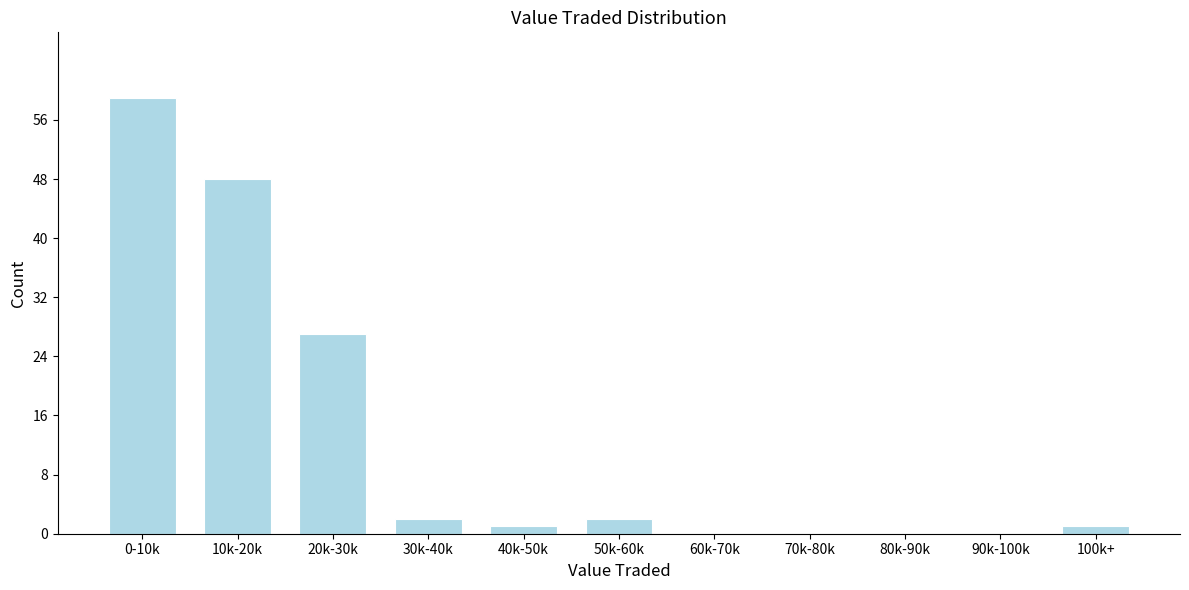

Reading right to left, transcribe all the data shown in this chart.

100k+=1	90k-100k=0	80k-90k=0	70k-80k=0	60k-70k=0	50k-60k=2	40k-50k=1	30k-40k=2	20k-30k=27	10k-20k=48	0-10k=59